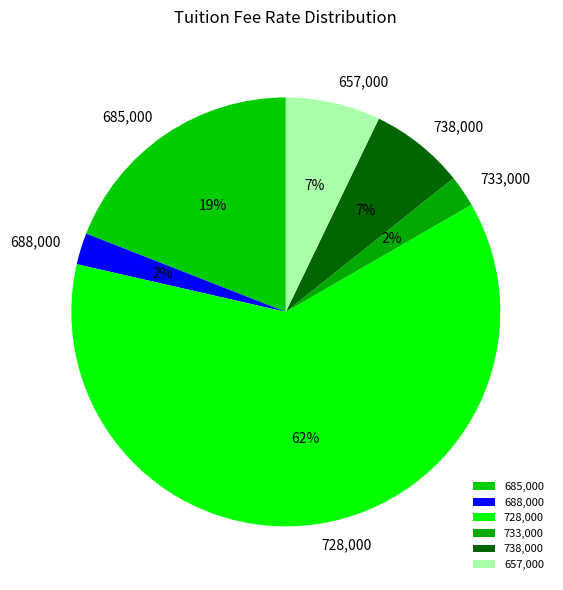

Count the number of slices in the pie.

6